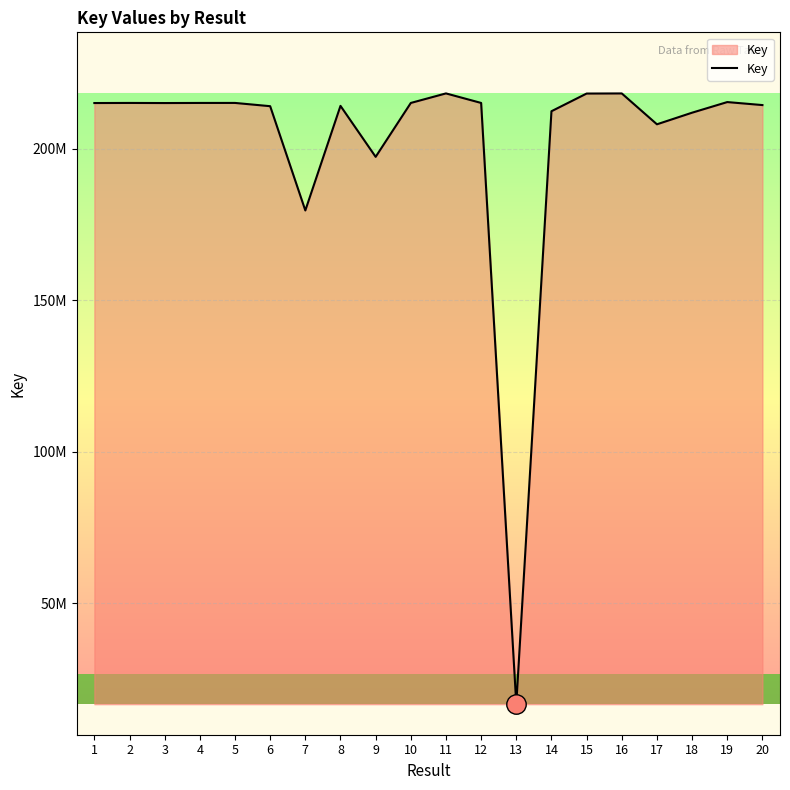

Is this an area chart (filled region under the line)?

Yes